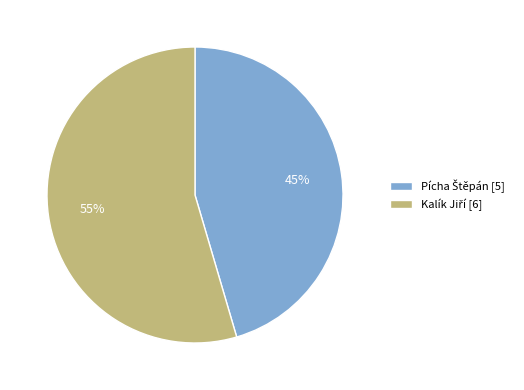

To the nearest percent, what is the average slice percentage?

50%